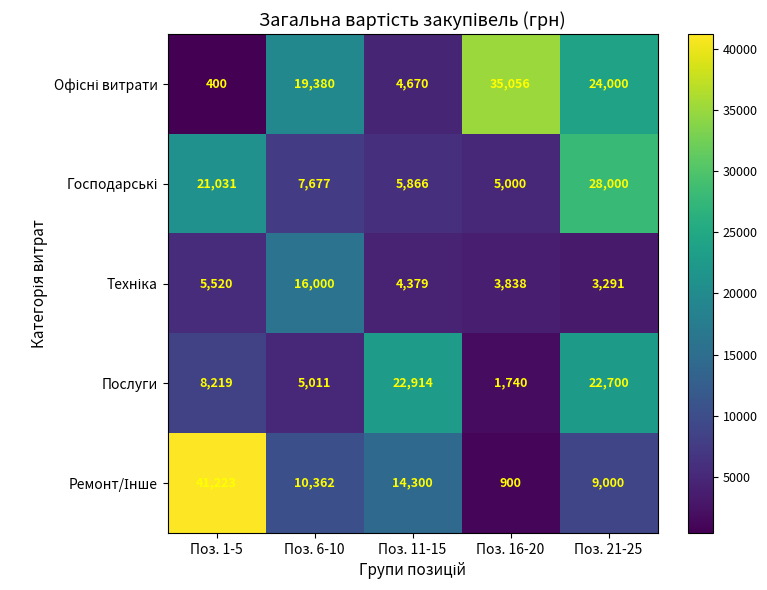

At how many categories does at least one series exceed 25369?

3